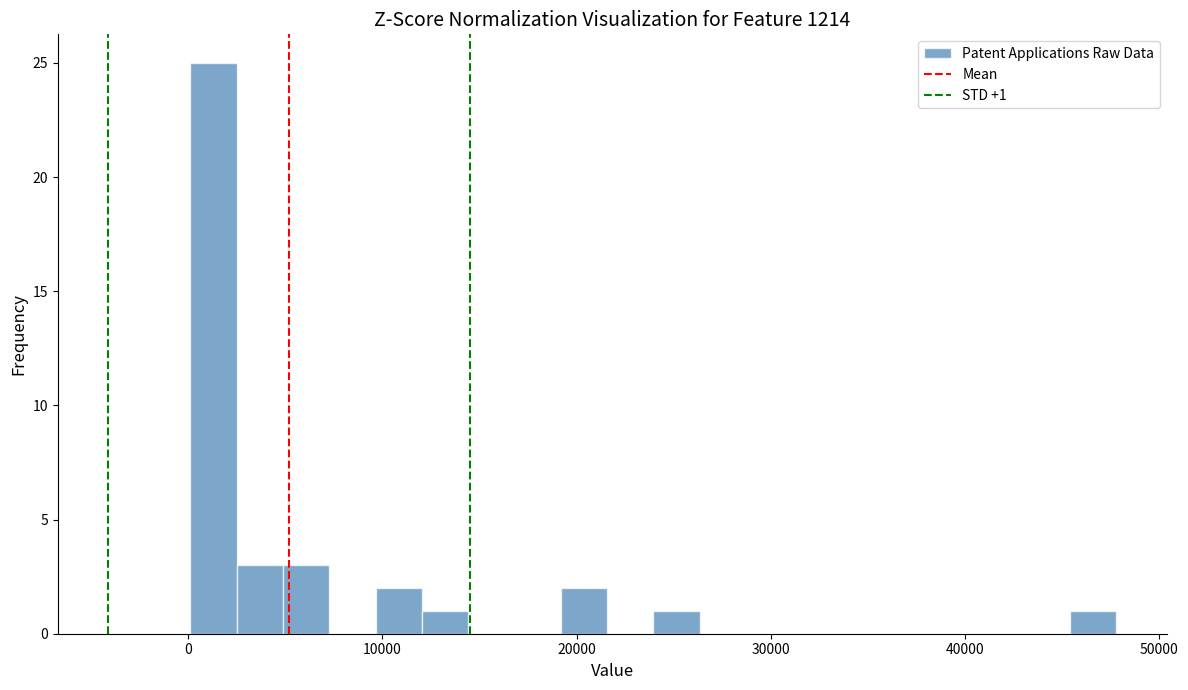

Around what value on the x-axis is the tallest bar? Give the approximate position of its centre, as read against the axis.

1000